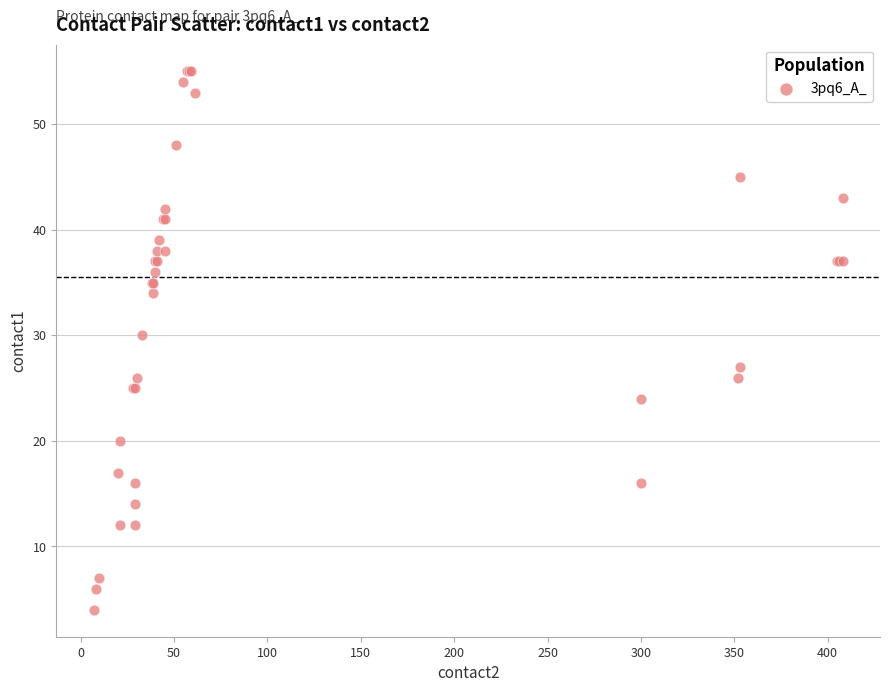

What Y value in the scatter plot is closest to 29?

30